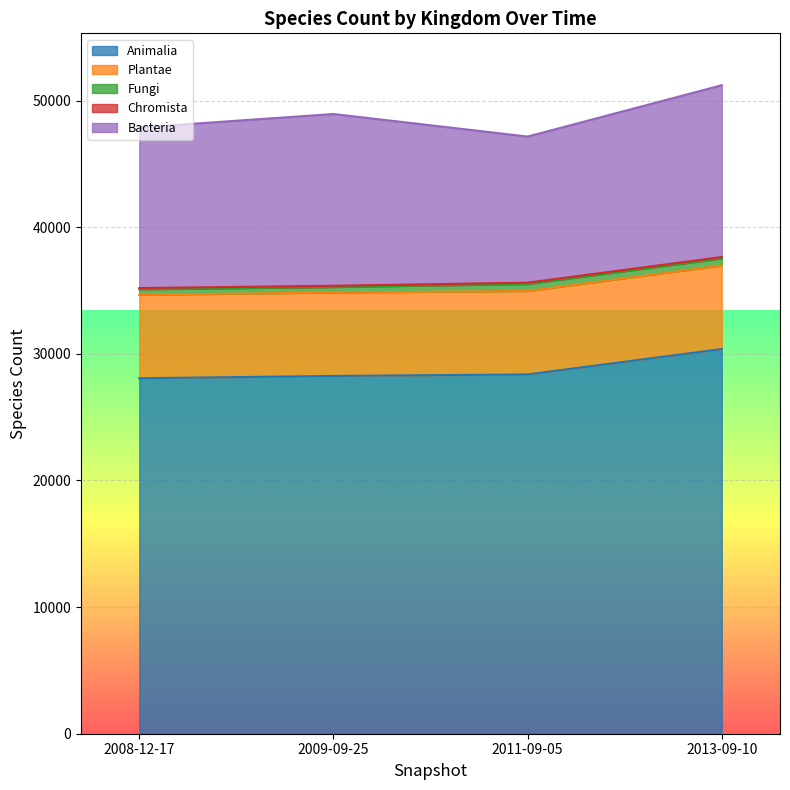

Reading left to right, transcribe all the data shown in this chart.

Animalia: 2008-12-17=28076	2009-09-25=28257	2011-09-05=28377	2013-09-10=30381
Plantae: 2008-12-17=6589	2009-09-25=6589	2011-09-05=6589	2013-09-10=6598
Fungi: 2008-12-17=436	2009-09-25=436	2011-09-05=553	2013-09-10=562
Chromista: 2008-12-17=97	2009-09-25=97	2011-09-05=106	2013-09-10=110
Bacteria: 2008-12-17=12684	2009-09-25=13566	2011-09-05=11539	2013-09-10=13568